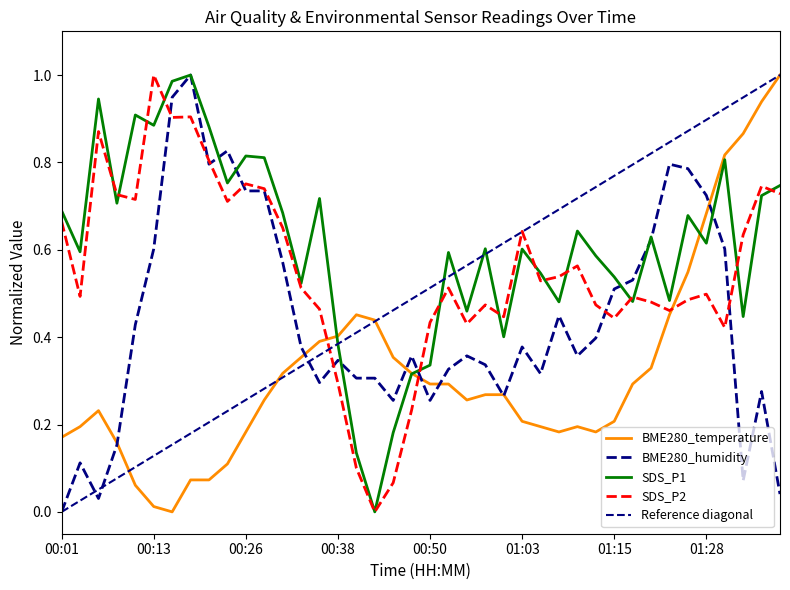

The SDS_P2 series shows 1.7 at 00:13. True or false?

False